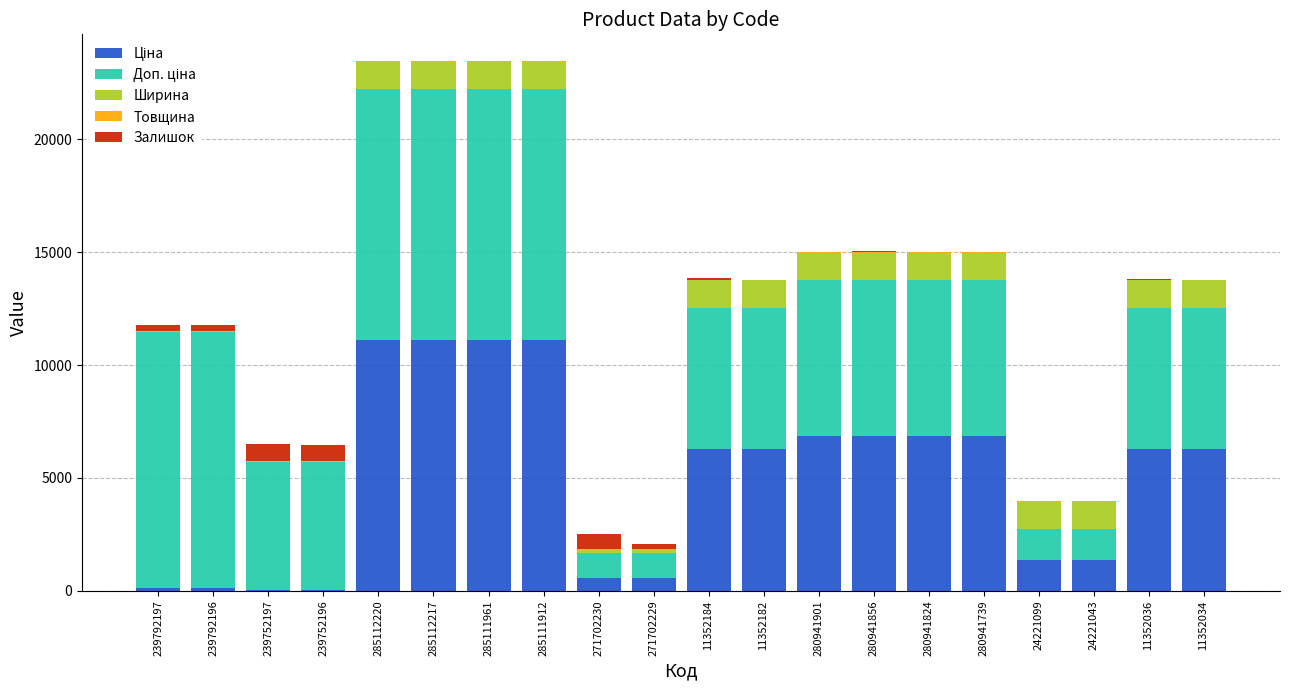

Are the bars grouped side by side (vs. stacked)?

No